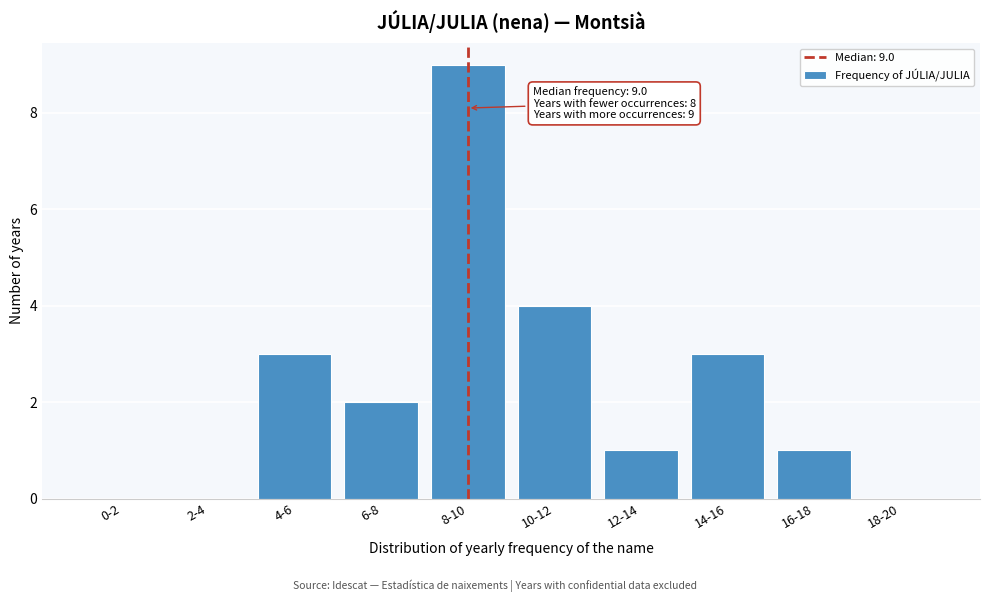

Reading left to right, transcribe all the data shown in this chart.

0-2=0	2-4=0	4-6=3	6-8=2	8-10=9	10-12=4	12-14=1	14-16=3	16-18=1	18-20=0